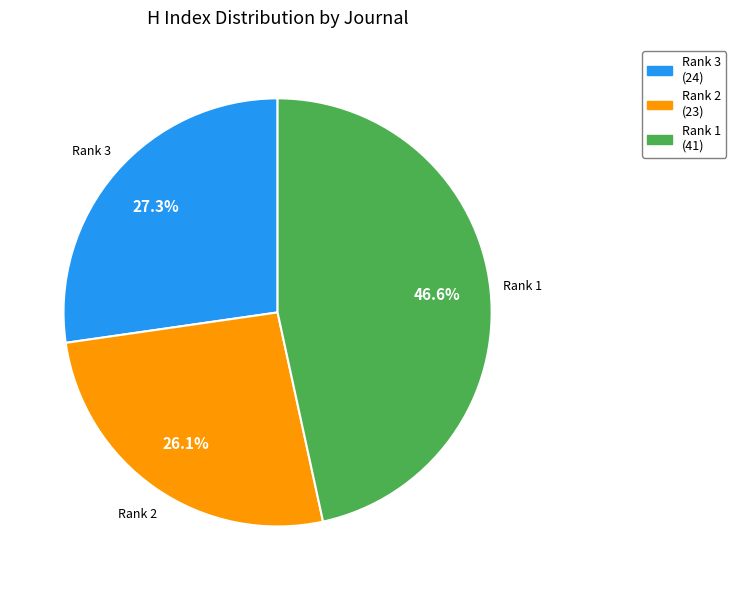

Does any single category account for the majority?

No